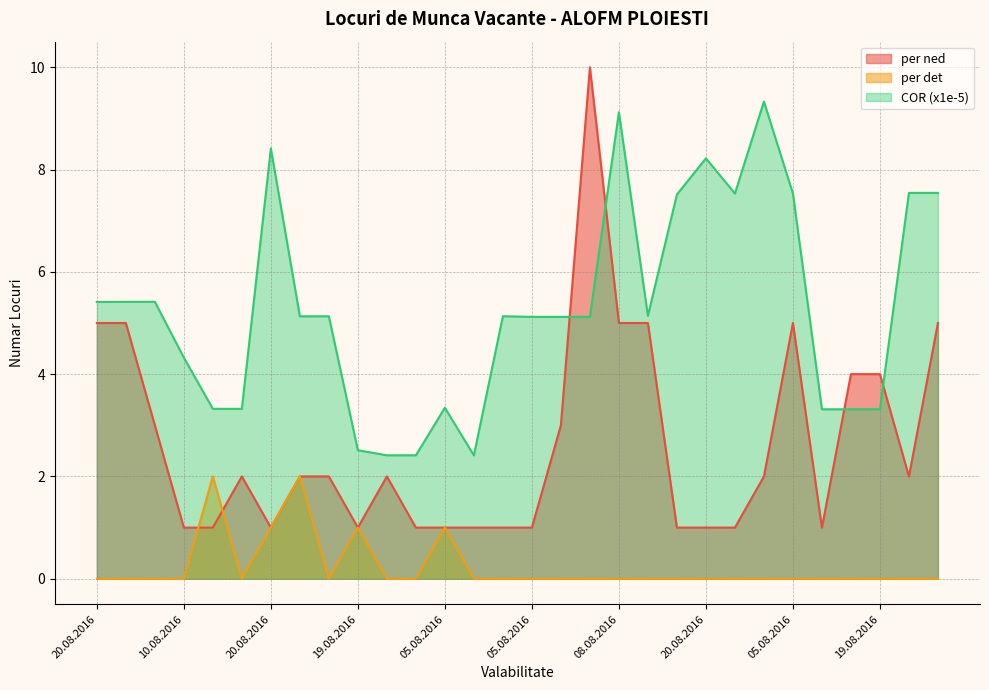

True or false: per det and COR cross at least once.

False